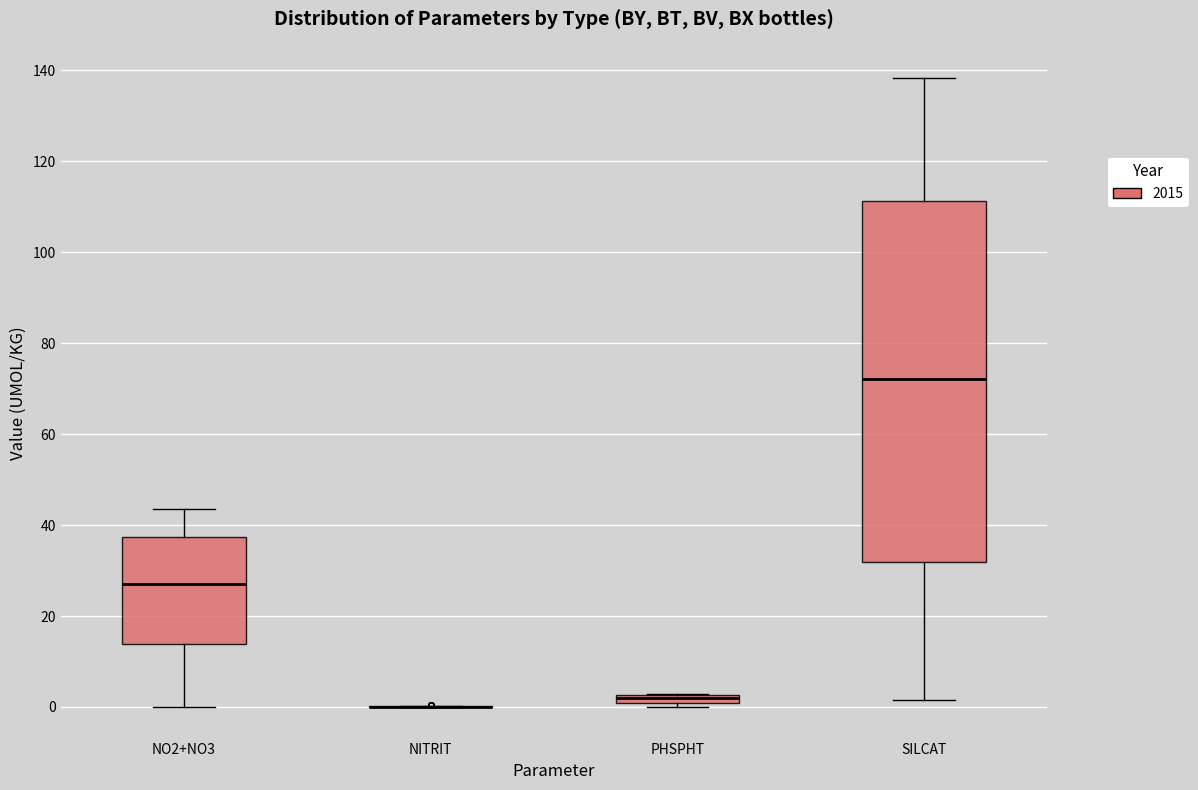

Which box is the tallest, from its lower edge to its upper edge?

SILCAT